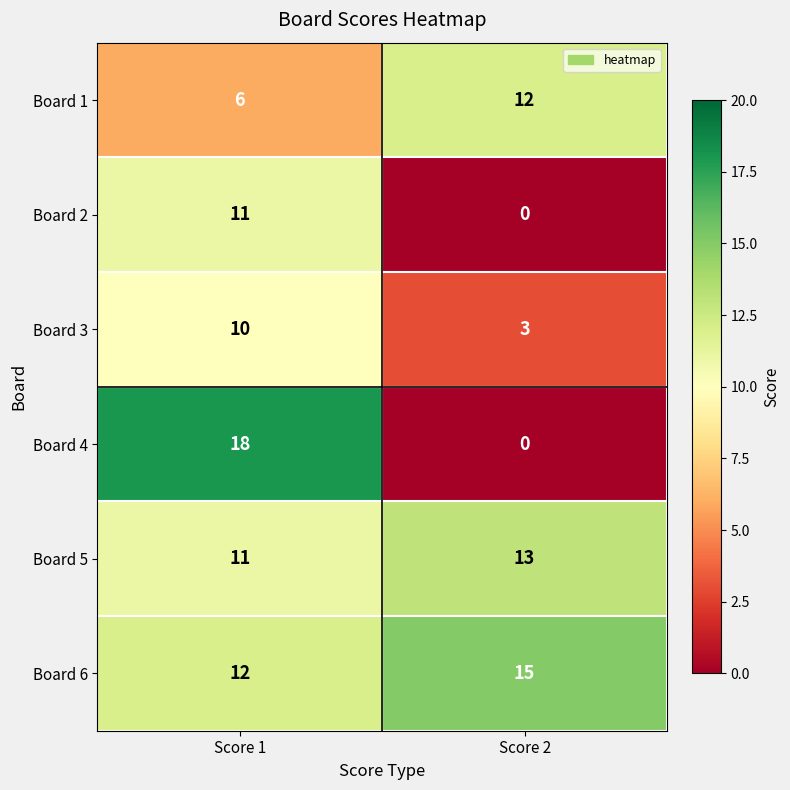

Rank the series by their maximum value, from highest to lowest.

Board 4, Board 6, Board 5, Board 1, Board 2, Board 3